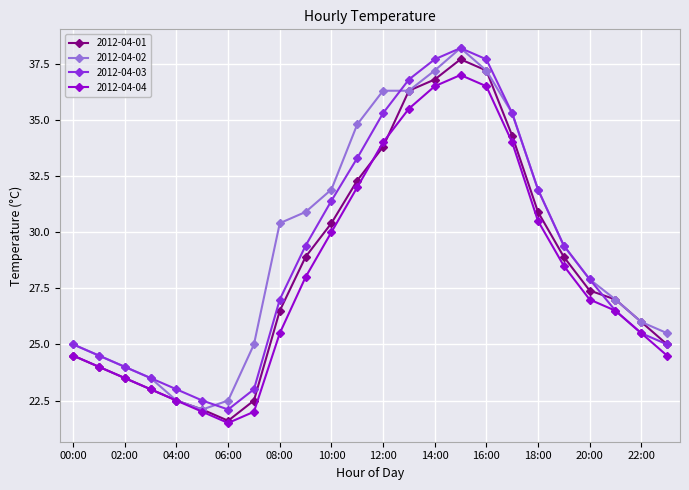

At how many categories does at least one series exceed 35?

6